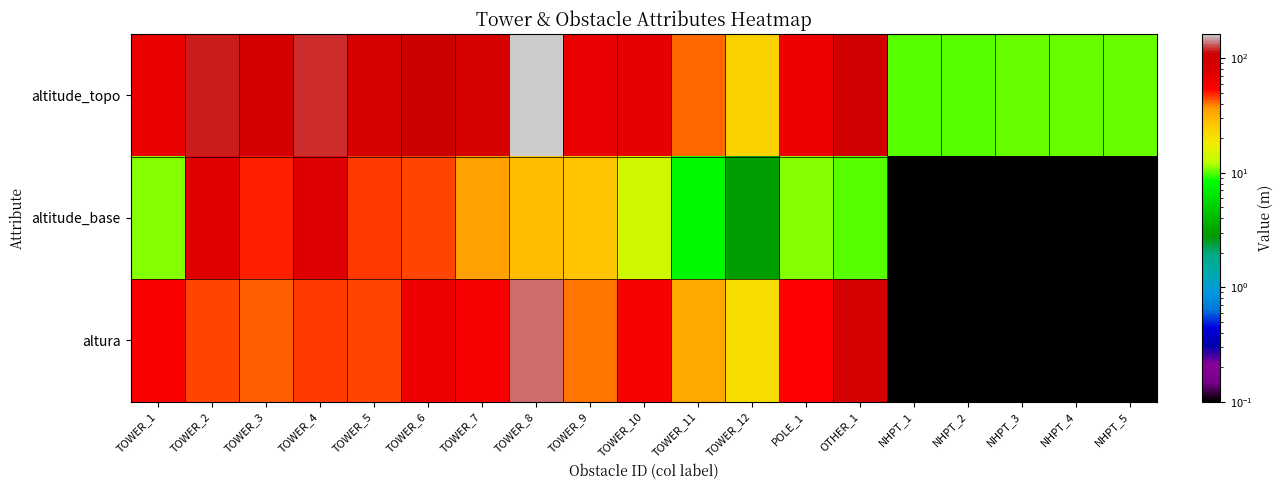

Which series has the largest range (max minus min)?

altitude_topo